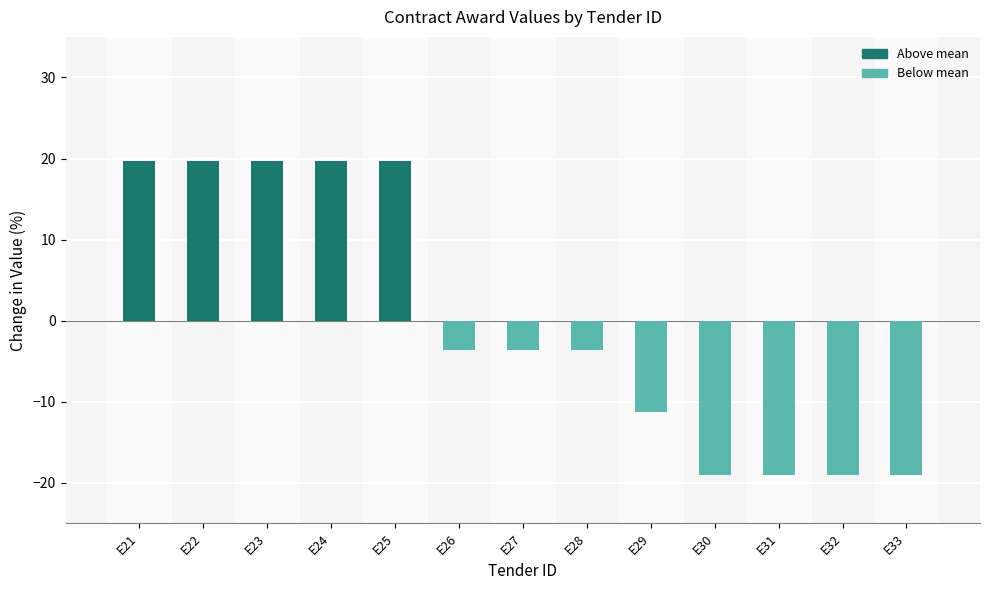

How many data points are above -3?

5